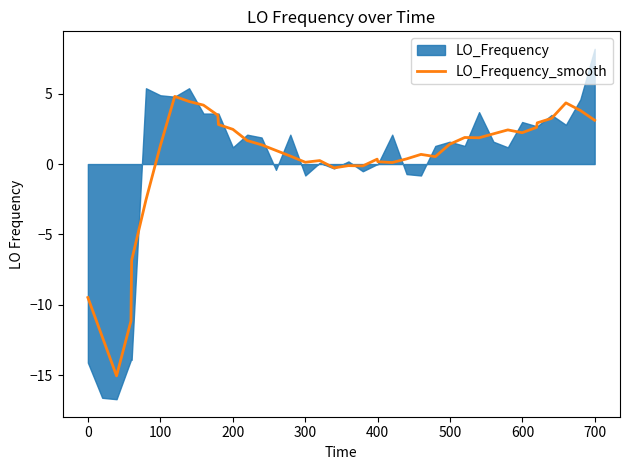

What is the minimum value for LO_Frequency_smooth?

-15.1